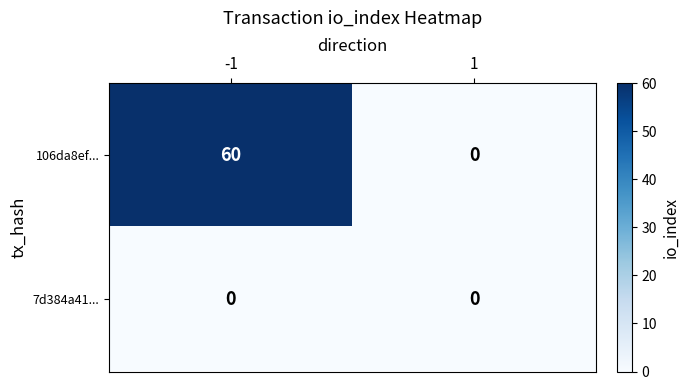

List the series in order of their overall mean, highest first.

106da8ef..., 7d384a41...